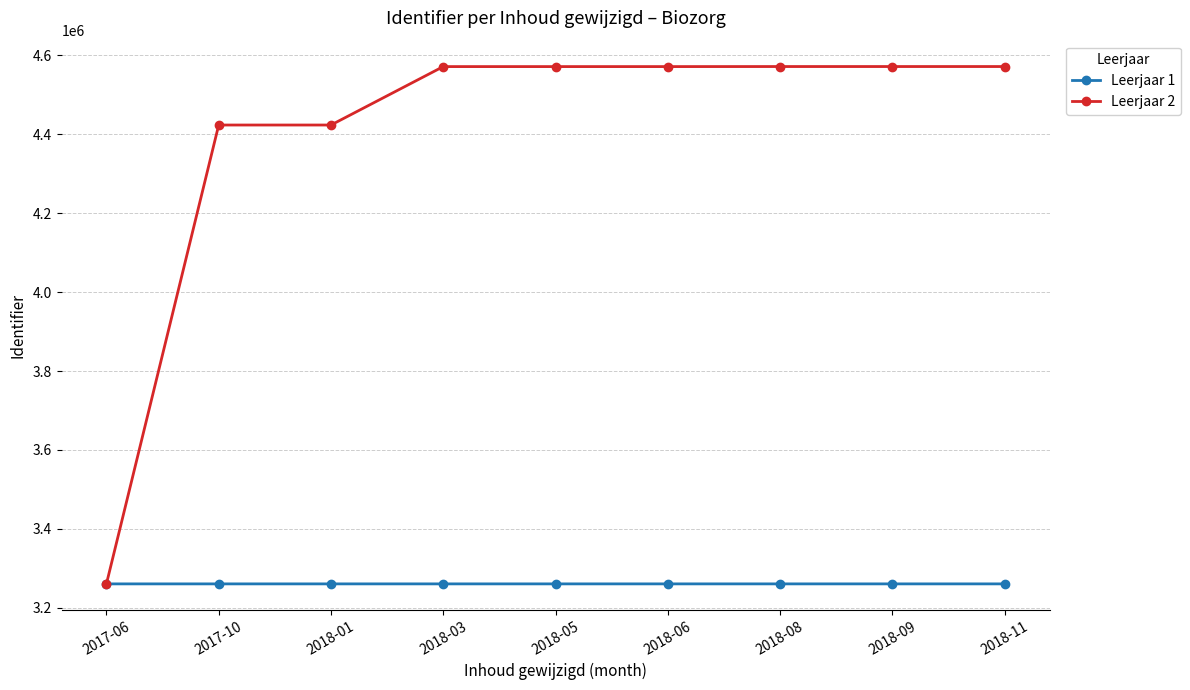

Which series has the widest spread of values?

Leerjaar 2